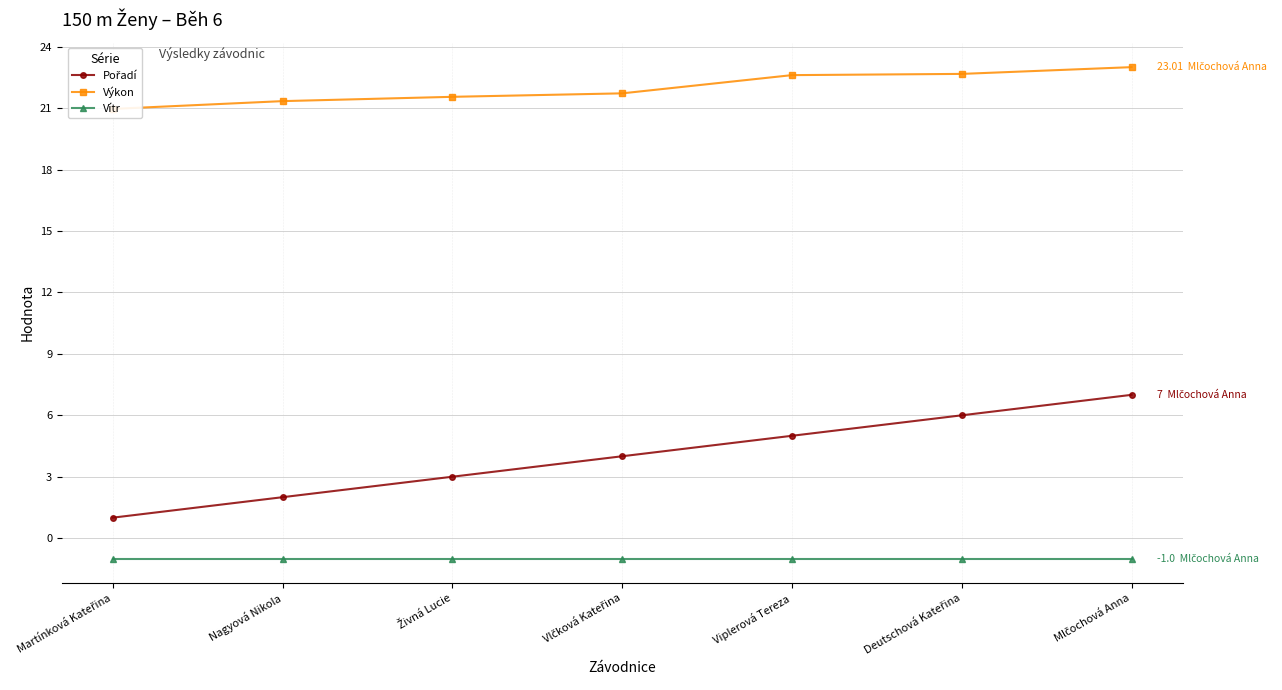

What is the label of the 2nd point from the left?

Nagyová Nikola